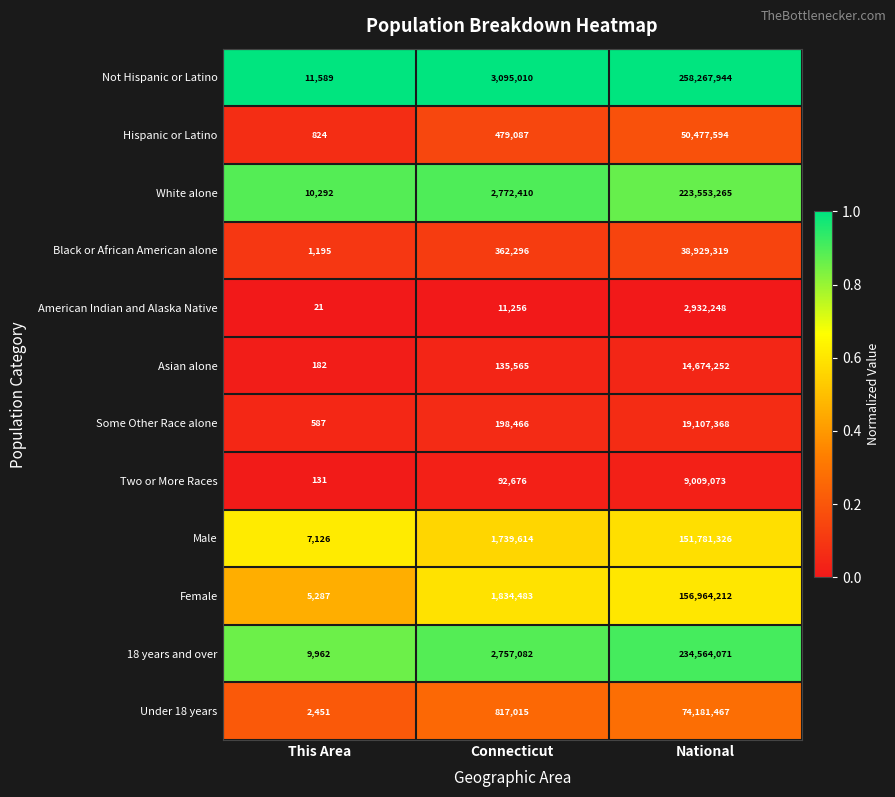

What value does the Hispanic or Latino series have at National, to the nearest 10?

50477590